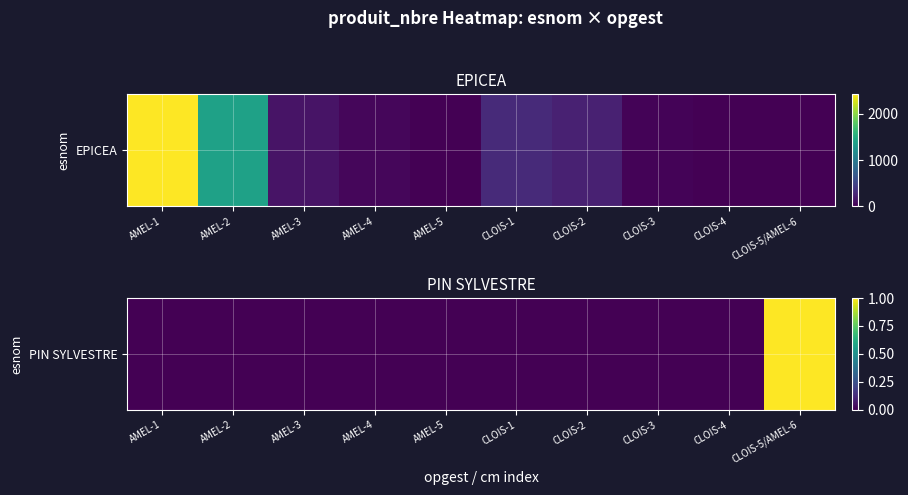

How many data points does each series have?

10